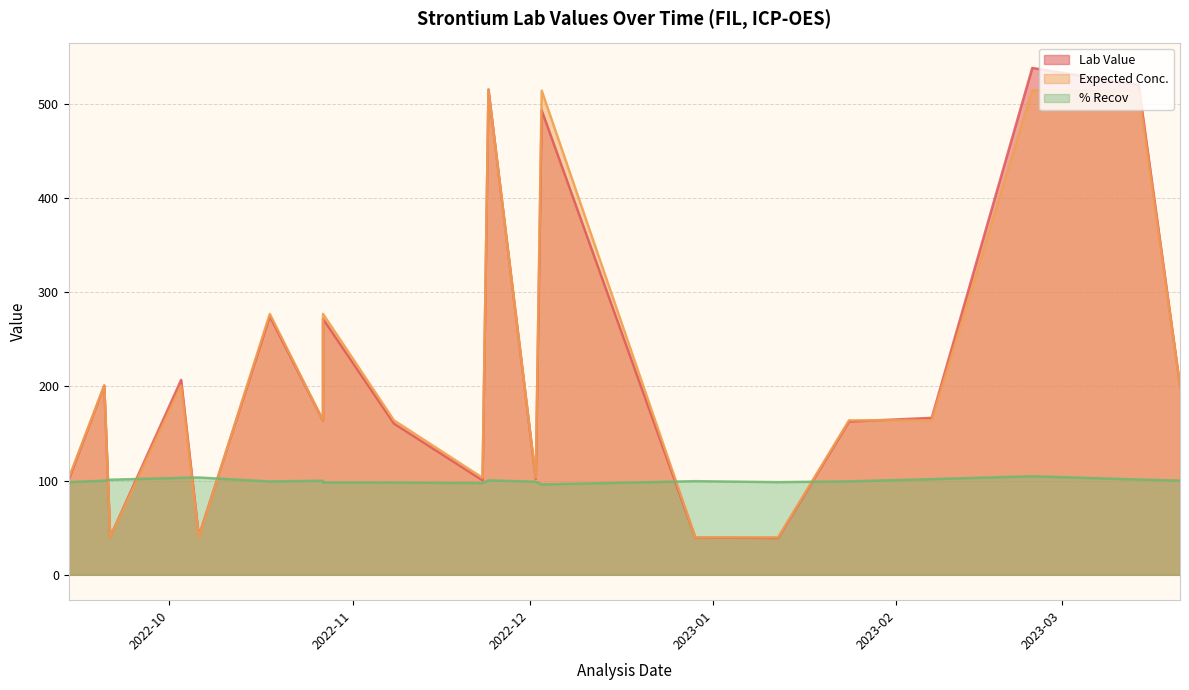

Reading right to left, transcribe all the data shown in this chart.

Lab Value: 201.0	520.1	538.0	166.6	162.7	39.1	39.6	493.1	101.8	515.2	100.3	160.6	271.7	163.8	274.5	41.1	206.9	40.2	200.9	101.3
Expected Conc.: 201.0	514.0	514.0	164.0	164.0	39.8	39.8	514.0	103.0	514.0	103.0	164.0	277.0	164.0	277.0	39.8	201.0	39.8	201.0	103.0
% Recov: 100.0	101.2	104.7	101.6	99.2	98.4	99.4	95.9	98.8	100.2	97.4	97.9	98.1	99.9	99.1	103.3	102.9	101.0	100.0	98.3